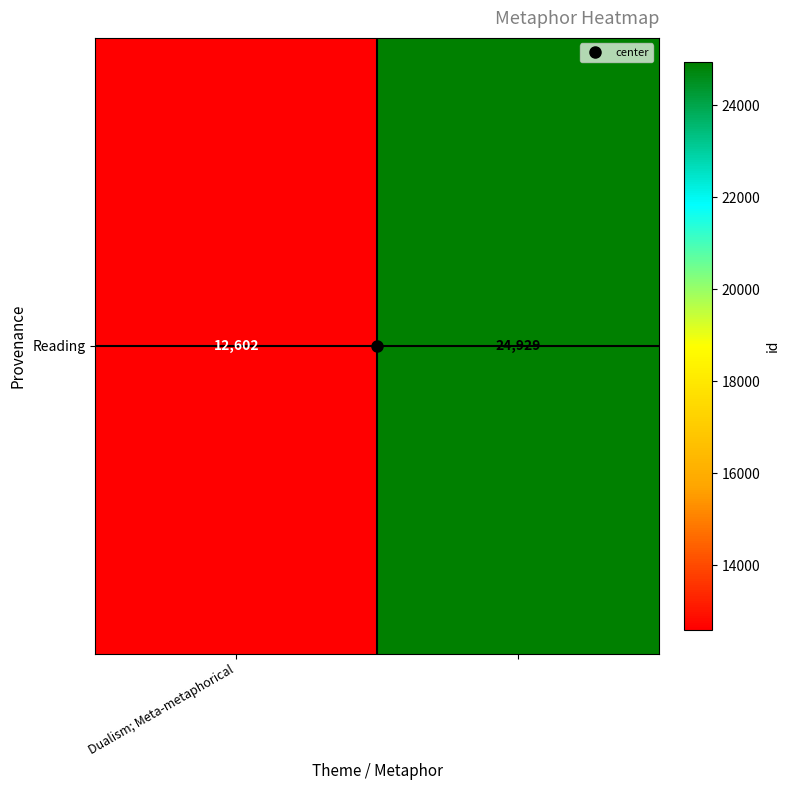

What is the smallest value displayed?

12602